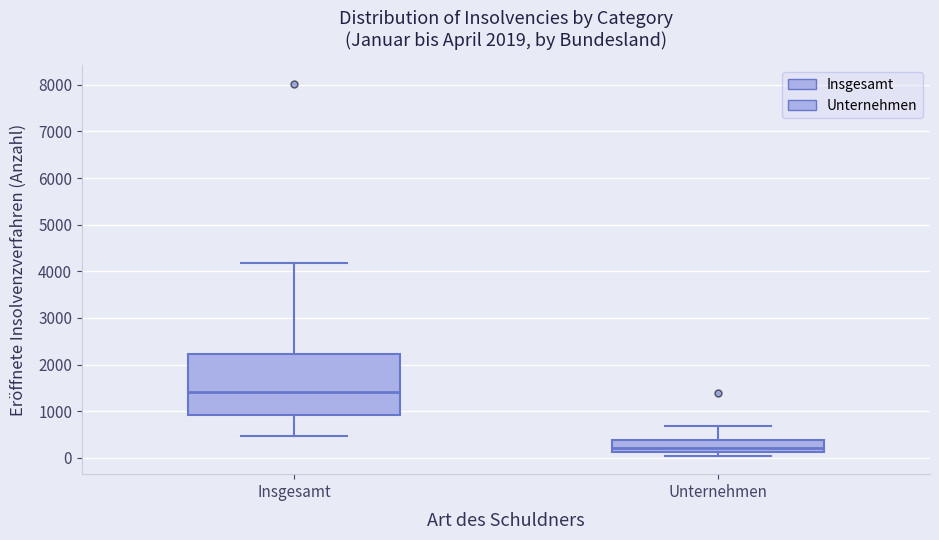

Comparing the boxes themselves (not the whiskers), which one is the tallest?

Insgesamt